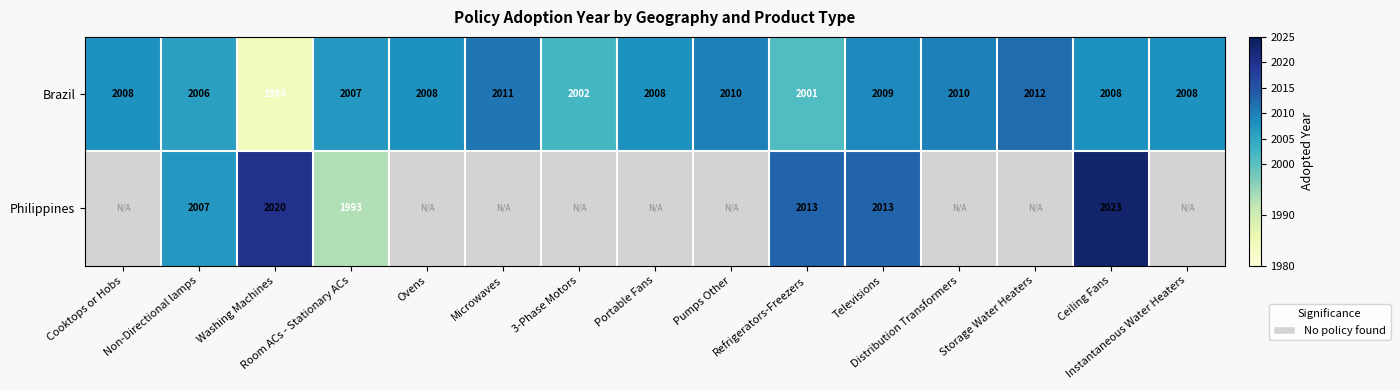

What is the lowest value of the Brazil series?

1984